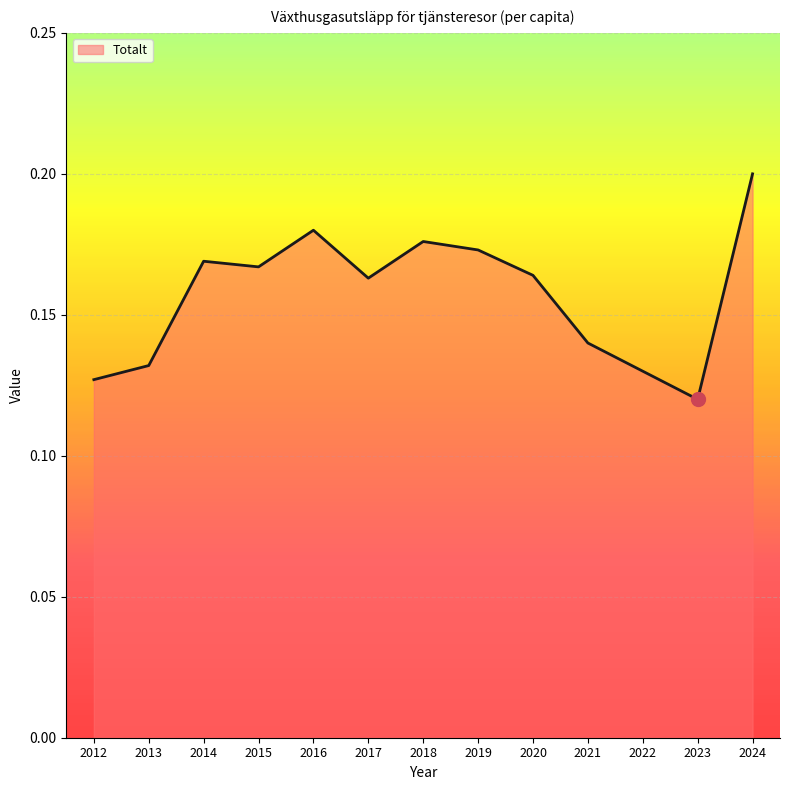

The value at 2016 is 0.2. True or false?

True